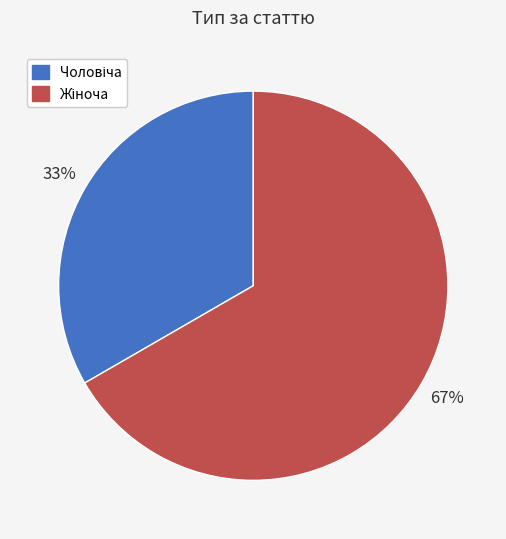

To the nearest percent, what is the average slice percentage?

50%